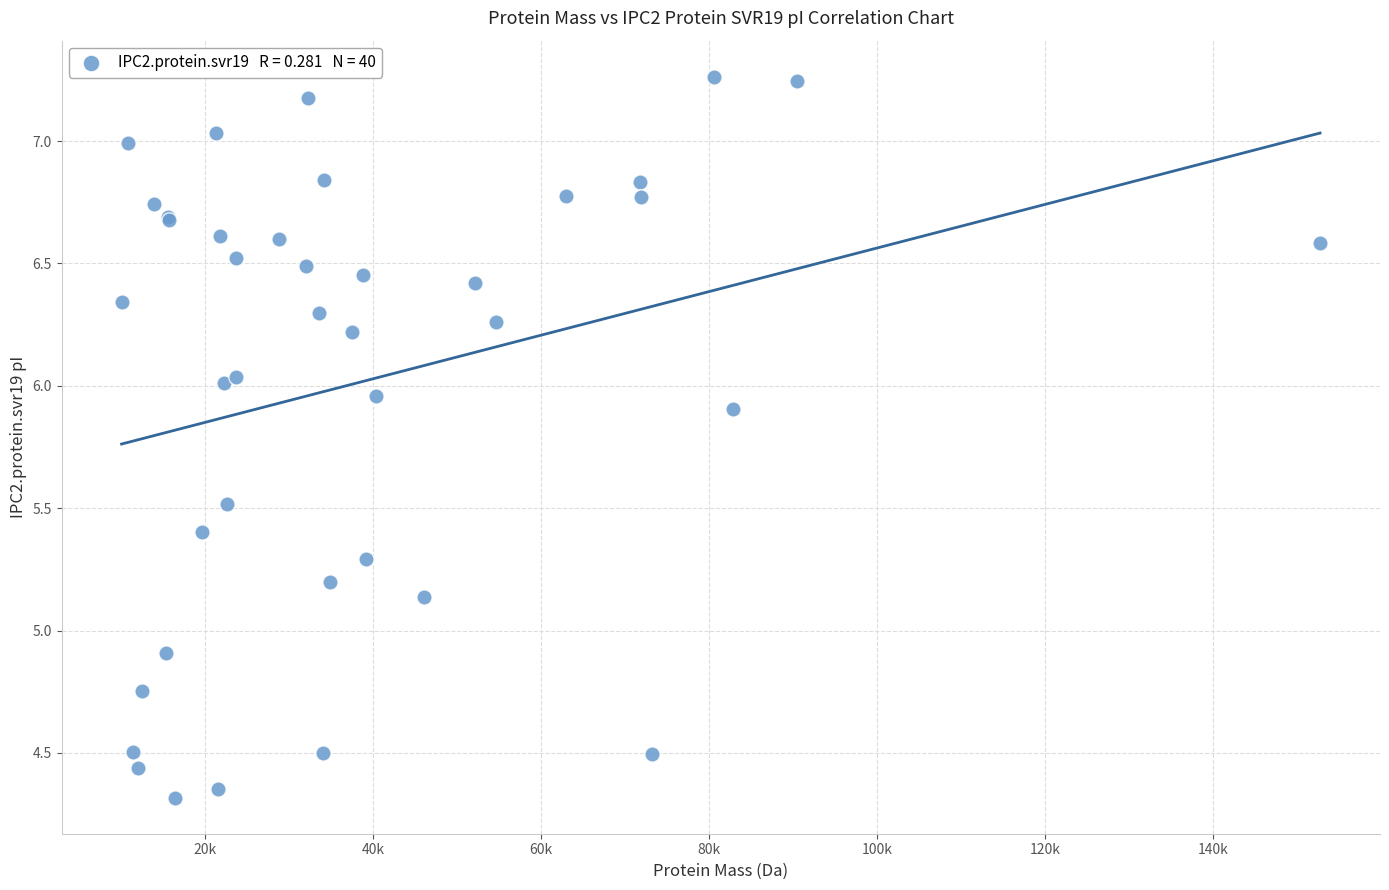

What Y value in the scatter plot is closest to 5?

4.9